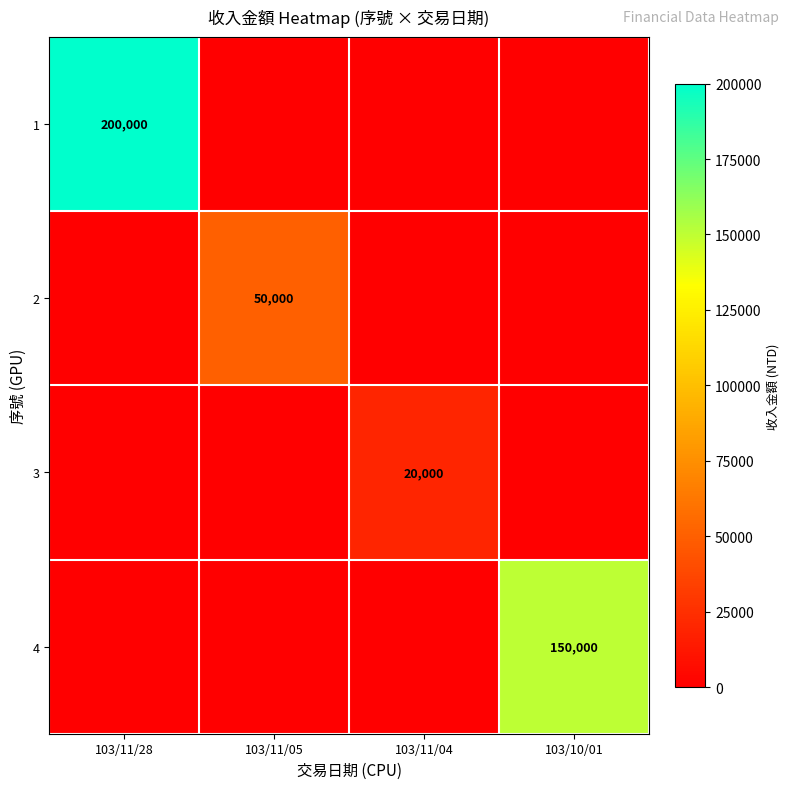

Is the value of 1 at 103/11/28 greater than the value of 4 at 103/10/01?

Yes